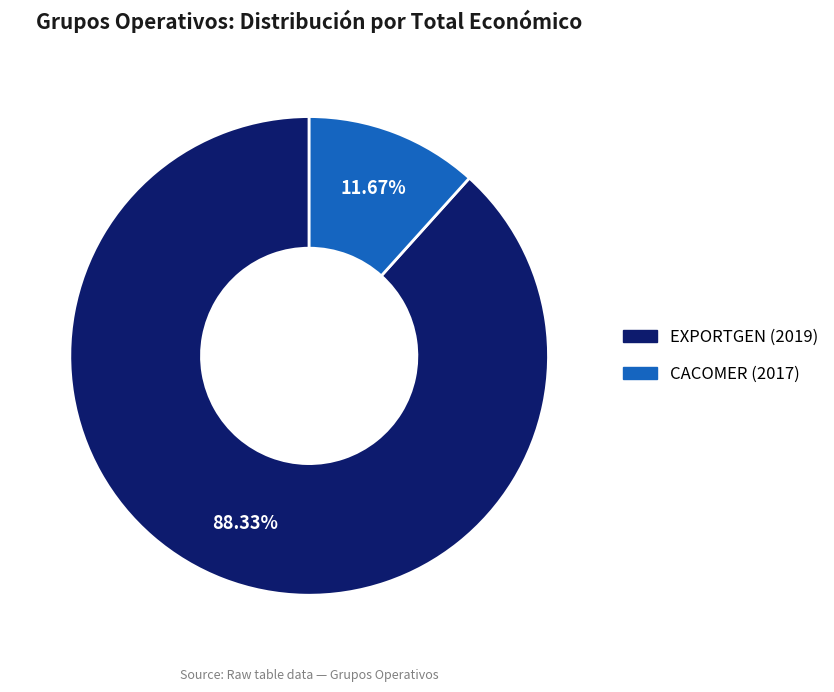

The CACOMER (2017) slice represents 39% of the pie. True or false?

False